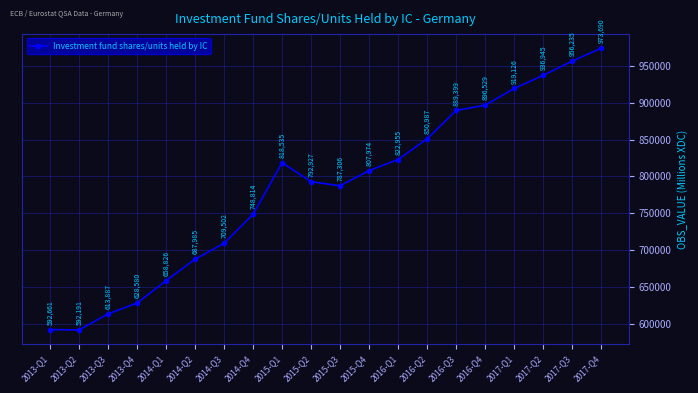

What is the average value?

784253